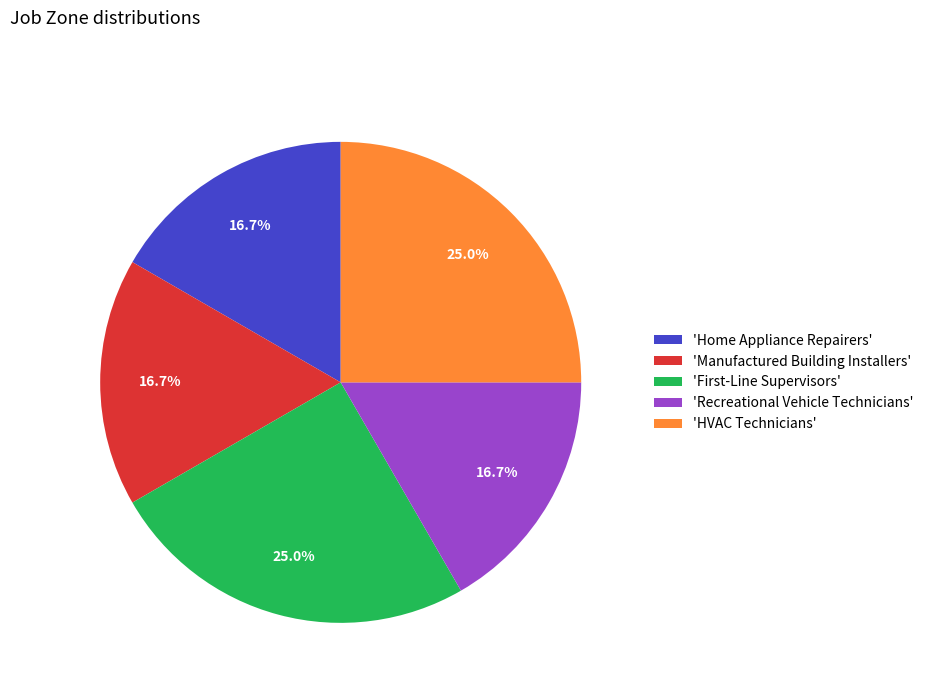

Does any single category account for the majority?

No